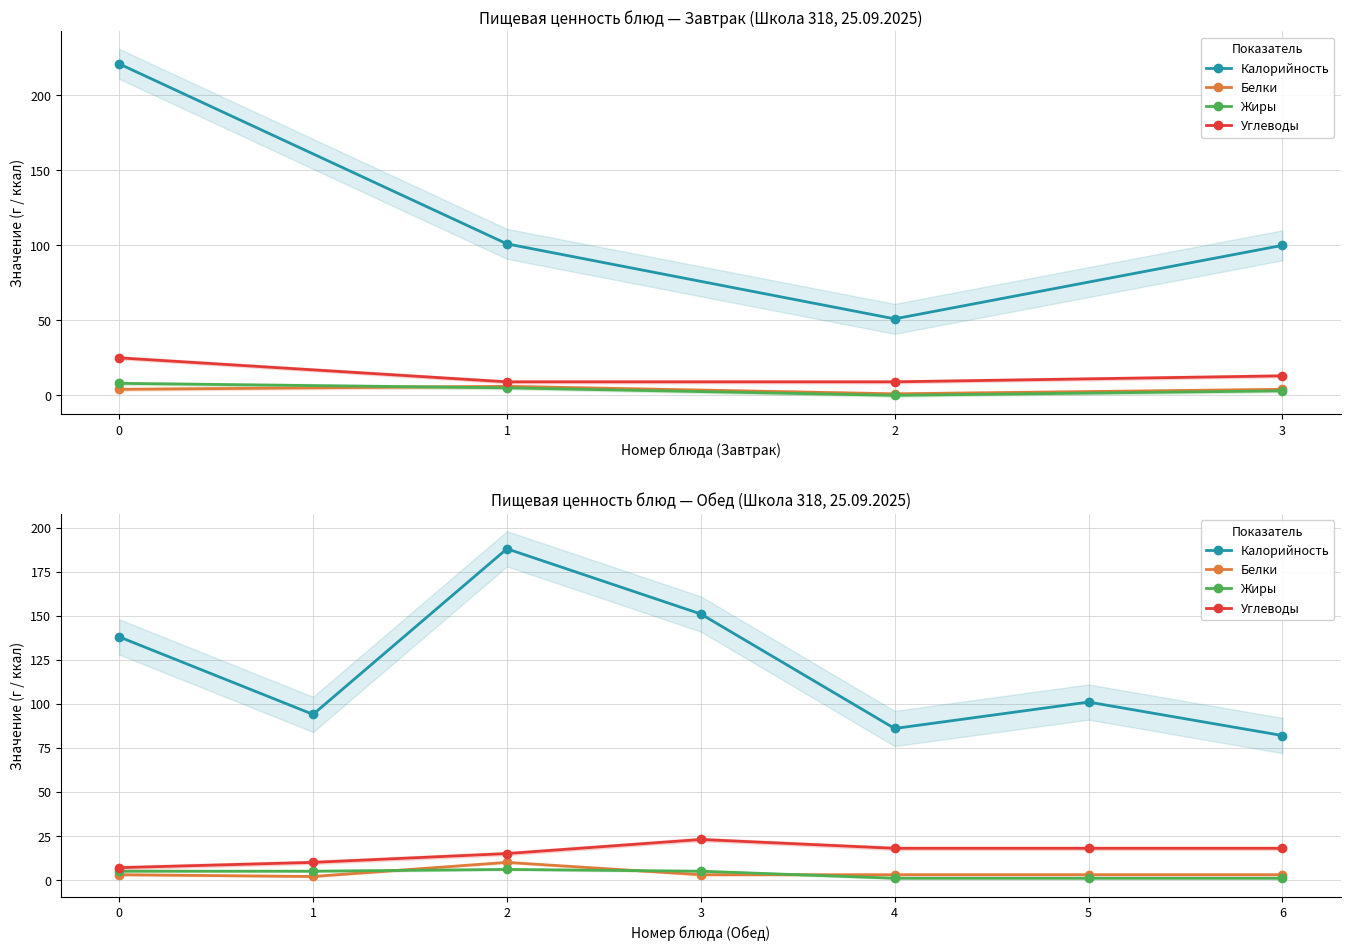

True or false: Жиры and Калорийность intersect in this chart.

False